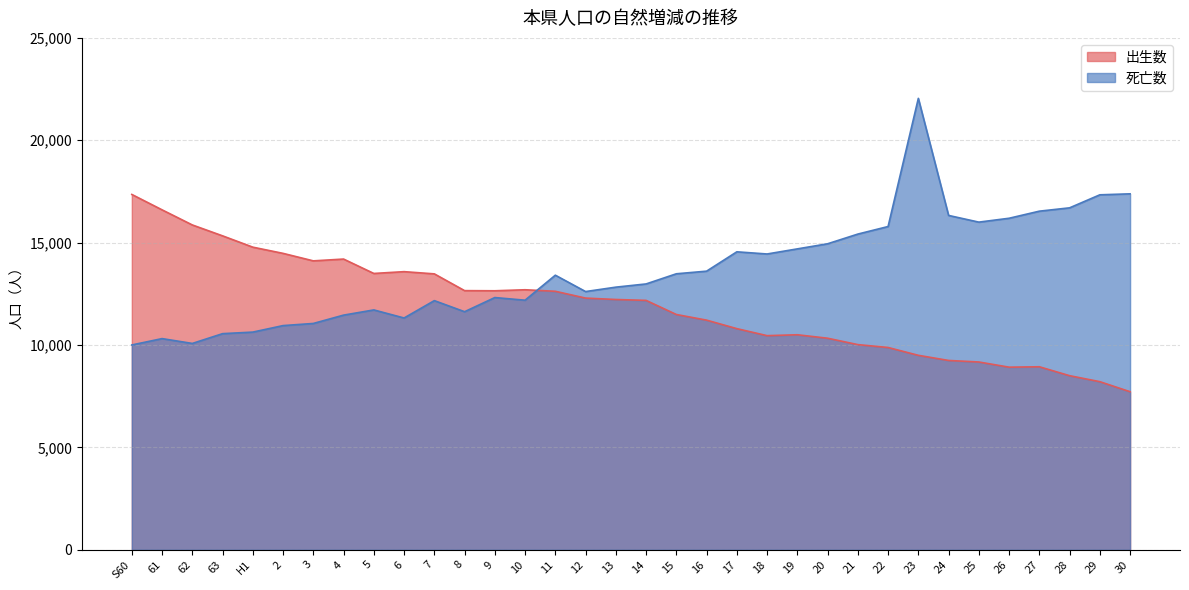

At 23, list the series in order from smallest to largest.

出生数, 死亡数